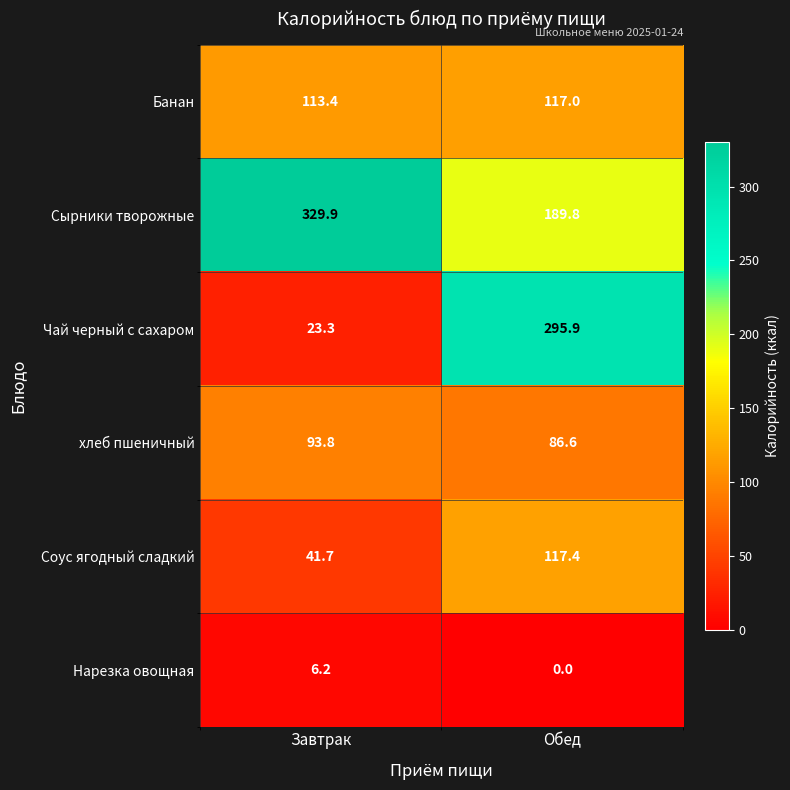

Count the number of data series in this chart.

6